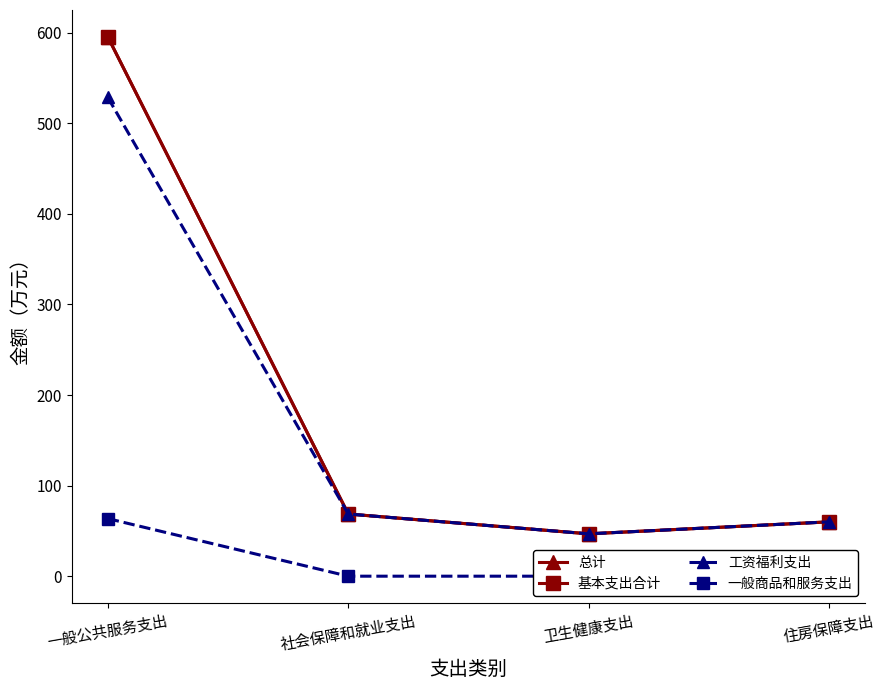

Between 一般公共服务支出 and 住房保障支出, which series saw the biggest shift?

总计